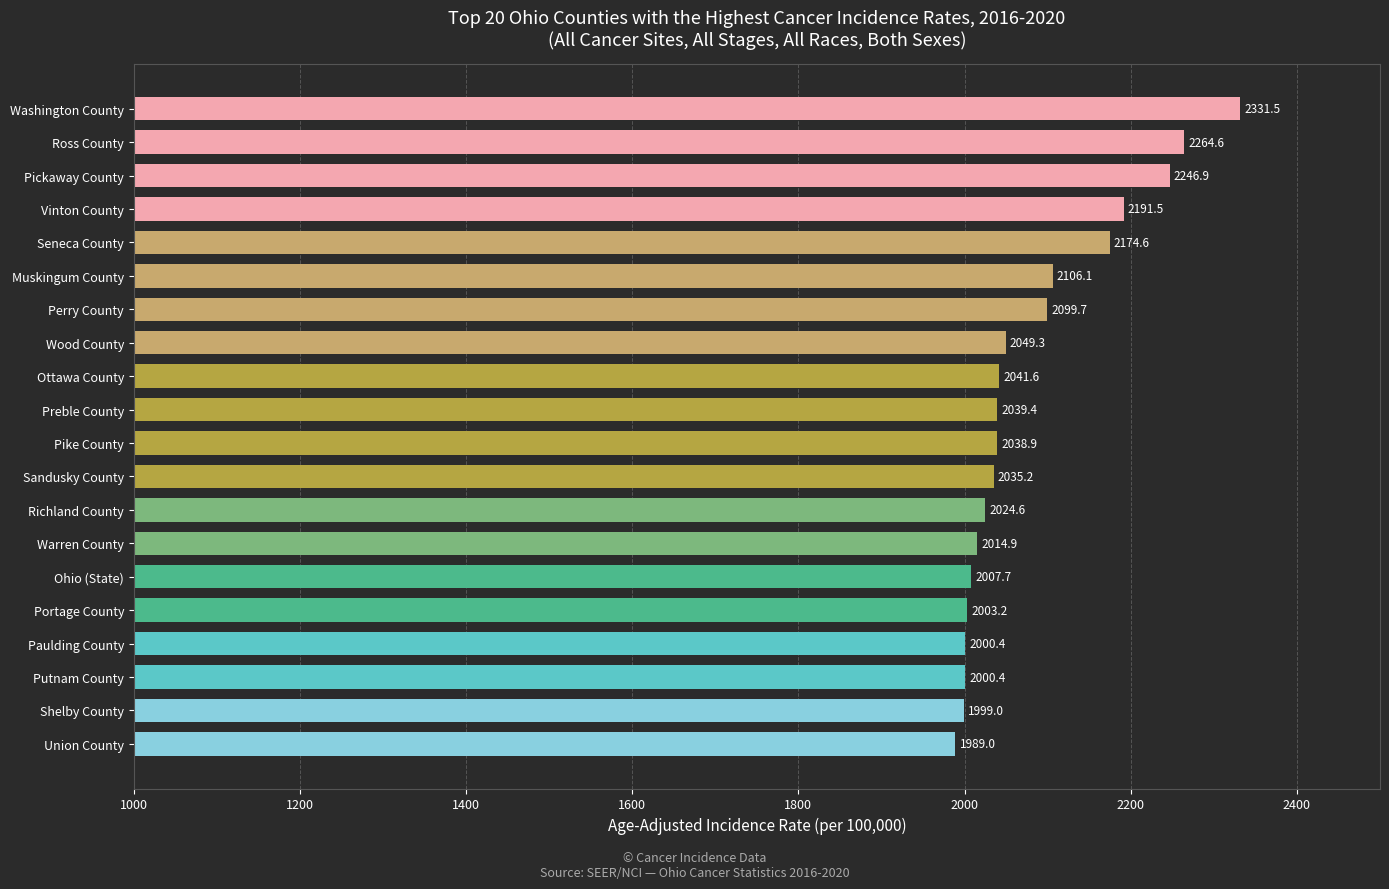

Reading bottom to top, extract all data points from this chart.

Union County=1989.0	Shelby County=1999.0	Putnam County=2000.4	Paulding County=2000.4	Portage County=2003.2	Ohio (State)=2007.7	Warren County=2014.9	Richland County=2024.6	Sandusky County=2035.2	Pike County=2038.9	Preble County=2039.4	Ottawa County=2041.6	Wood County=2049.3	Perry County=2099.7	Muskingum County=2106.1	Seneca County=2174.6	Vinton County=2191.5	Pickaway County=2246.9	Ross County=2264.6	Washington County=2331.5